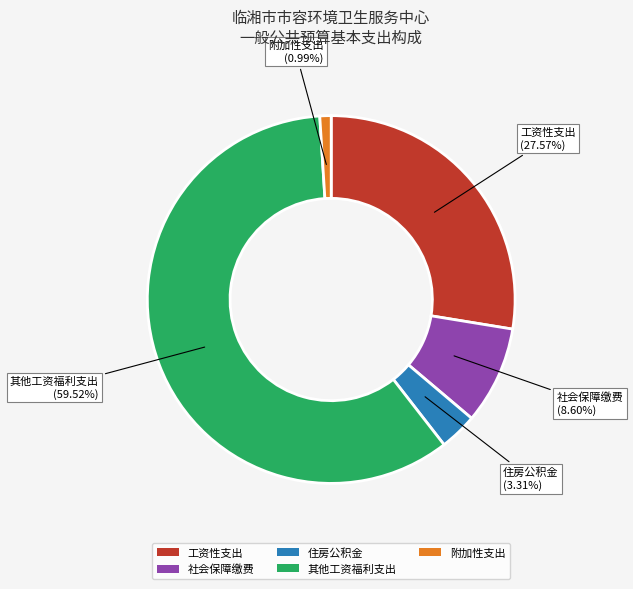

Does 其他工资福利支出 account for over 50% of the chart?

Yes